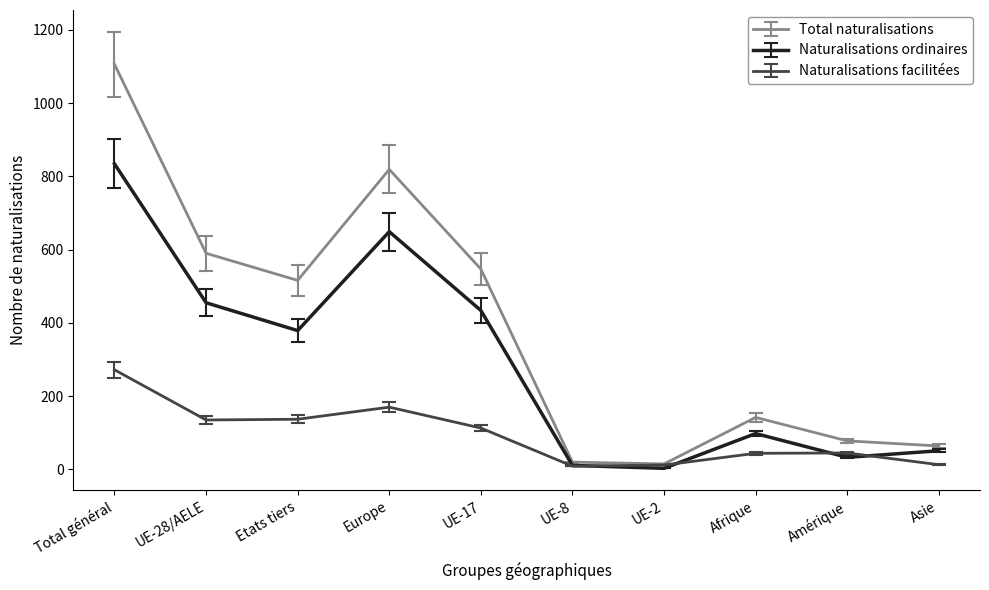

List the series in order of their peak value, lowest first.

Naturalisations facilitées, Naturalisations ordinaires, Total naturalisations